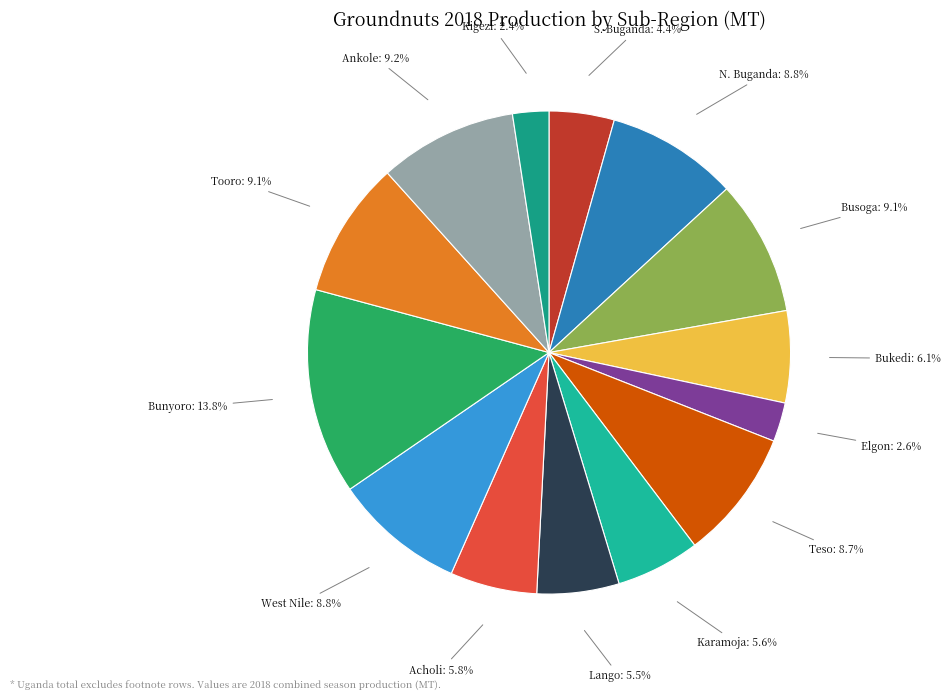

To the nearest percent, what is the difference between the Kigezi and Ankole slice percentages?

7%